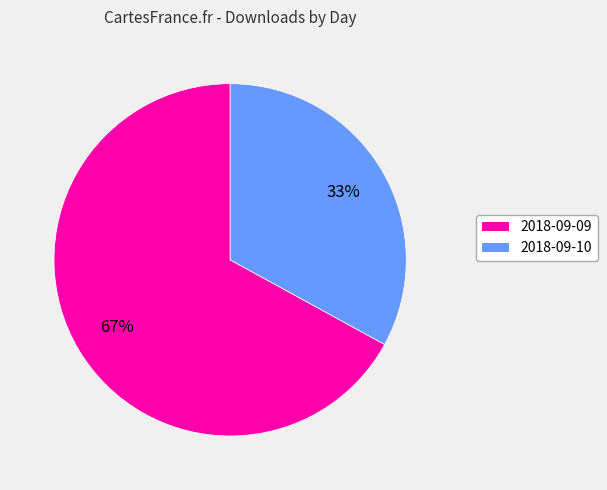

Which slice is the smallest?

2018-09-10